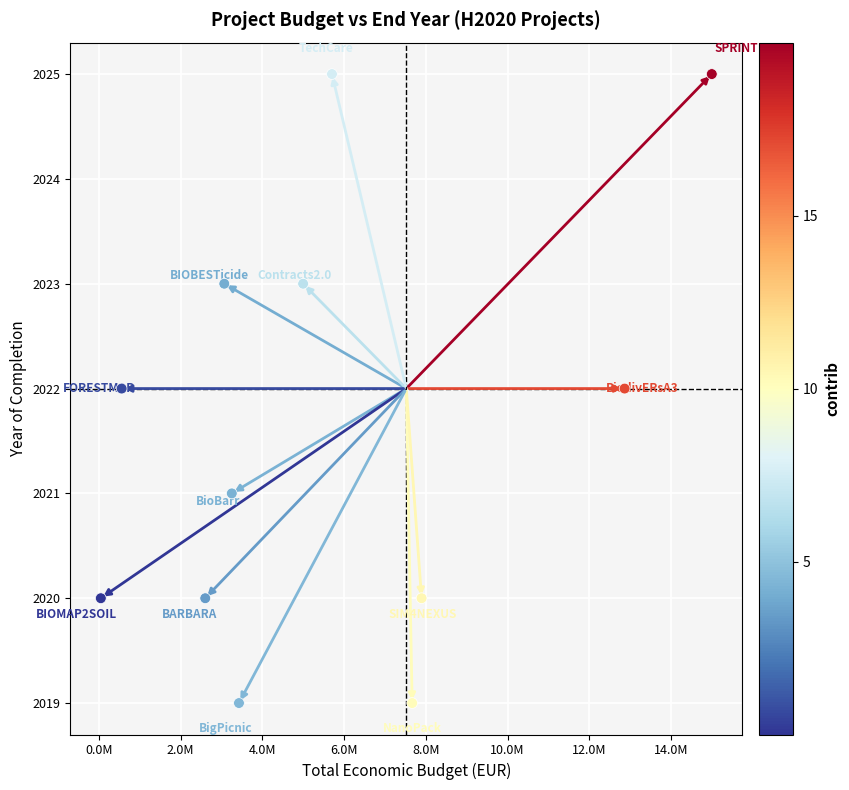

What is the range of X values (max minus min)?

14944445